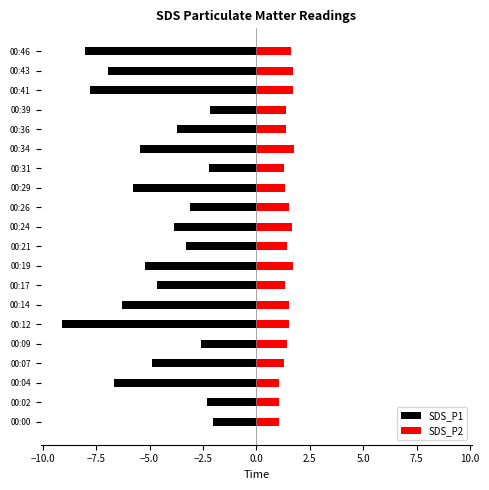

Reading left to right, transcribe all the data shown in this chart.

SDS_P1: -2.0	-2.3	-6.7	-4.9	-2.6	-9.1	-6.3	-4.6	-5.2	-3.3	-3.9	-3.1	-5.8	-2.2	-5.5	-3.7	-2.1	-7.8	-7.0	-8.0
SDS_P2: 1.1	1.1	1.1	1.3	1.4	1.5	1.5	1.4	1.7	1.4	1.7	1.5	1.4	1.3	1.8	1.4	1.4	1.7	1.7	1.6